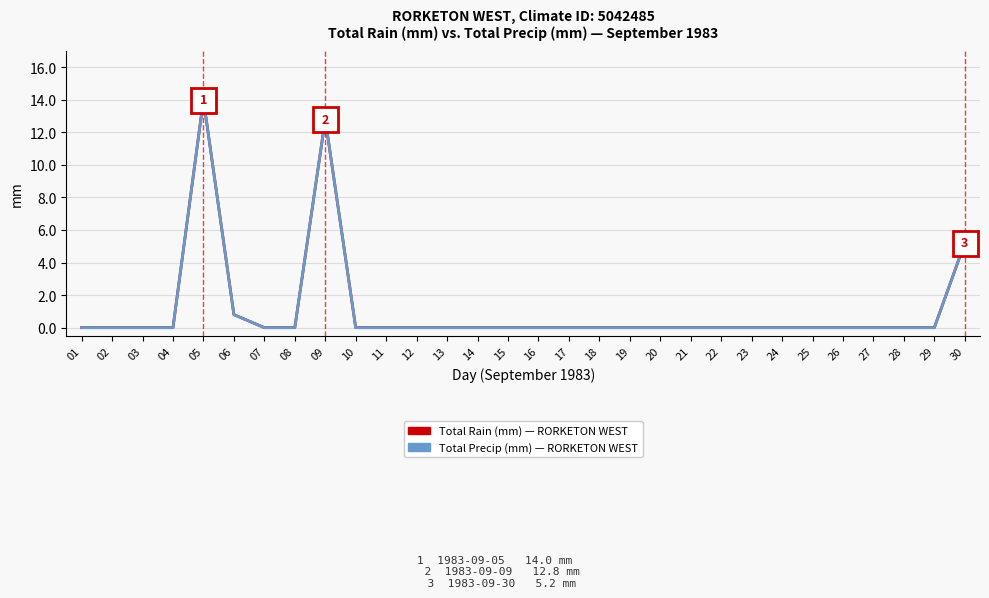

Is this an area chart (filled region under the line)?

No